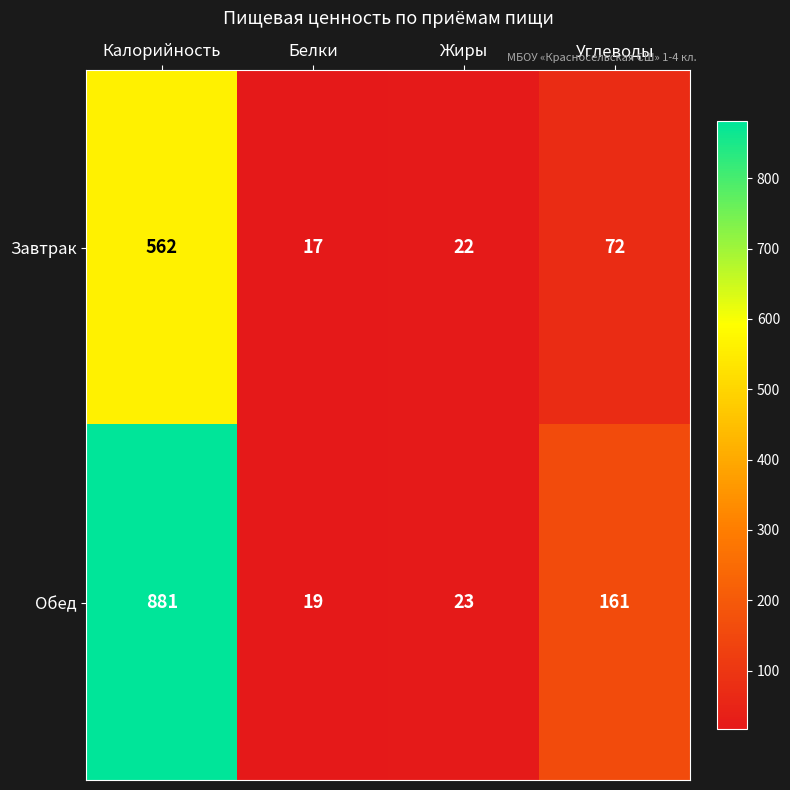

What is the approximate value of Обед at Углеводы?

161